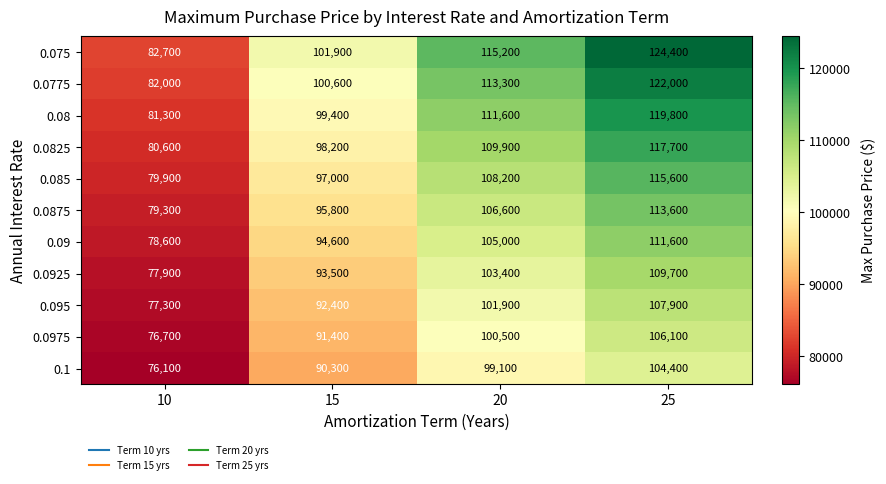

Where is 0.075 nearest to the value 103550?

15